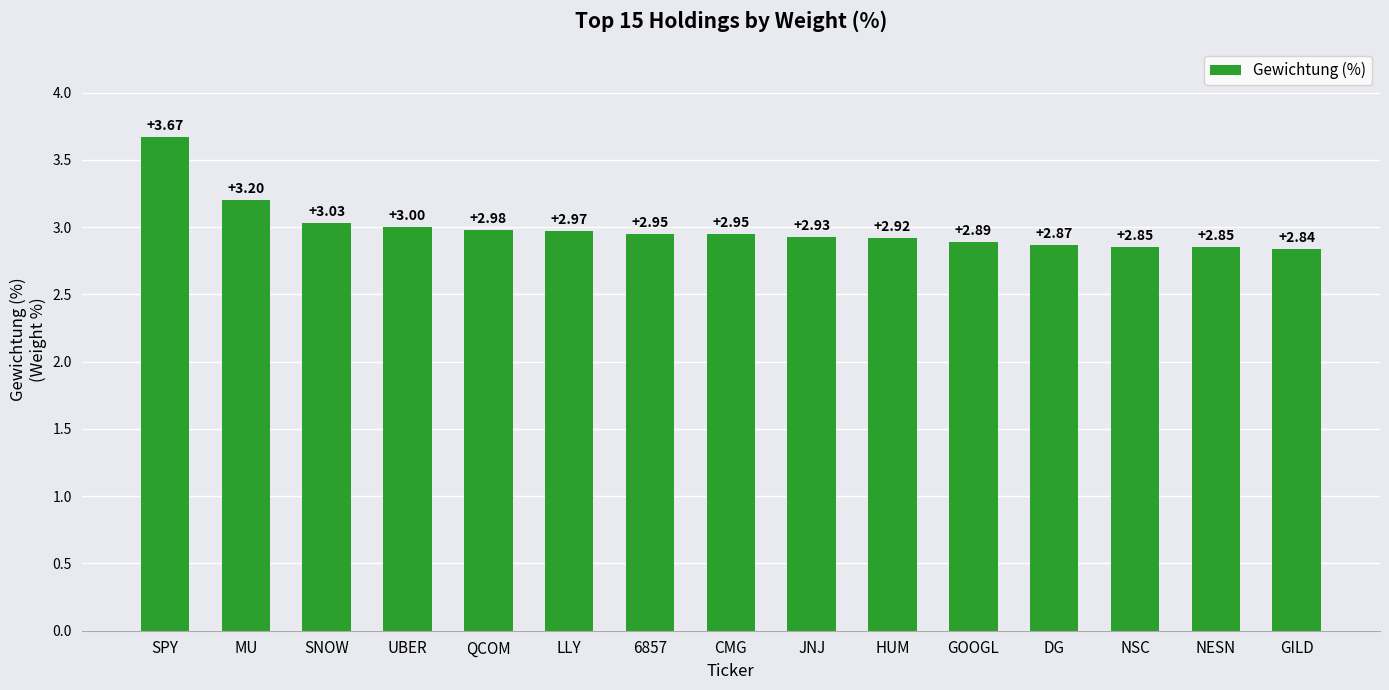

Are the bars grouped side by side (vs. stacked)?

No